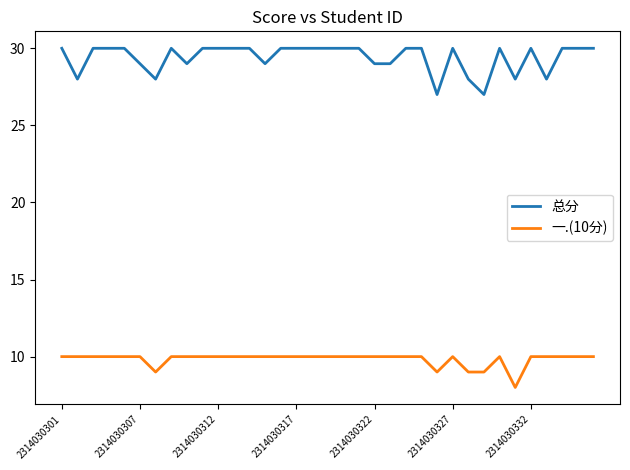

What is the difference between the second highest and second lowest values in the 一.(10分) series?

1